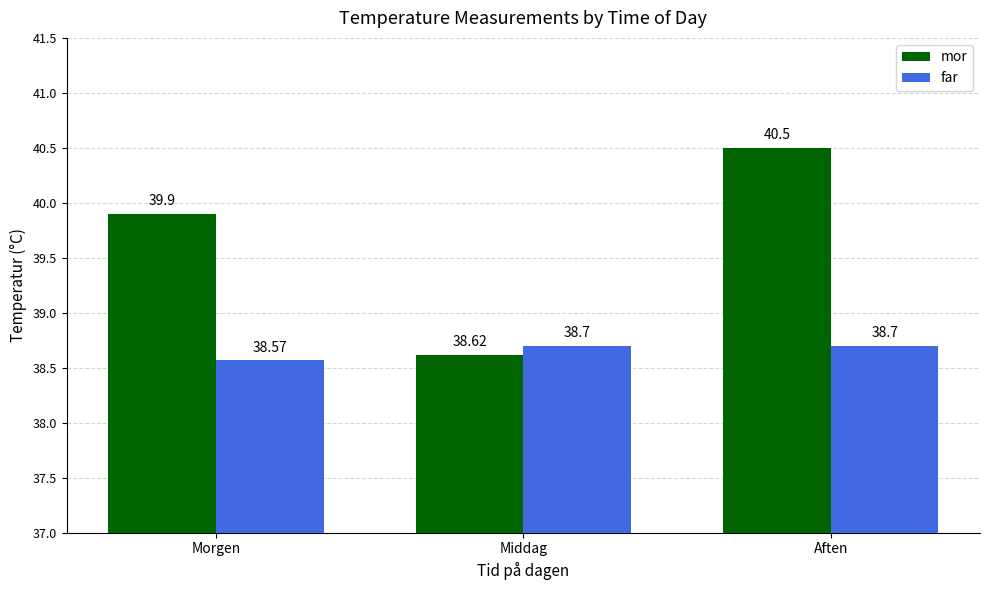

Which series changed the most between Morgen and Middag?

mor